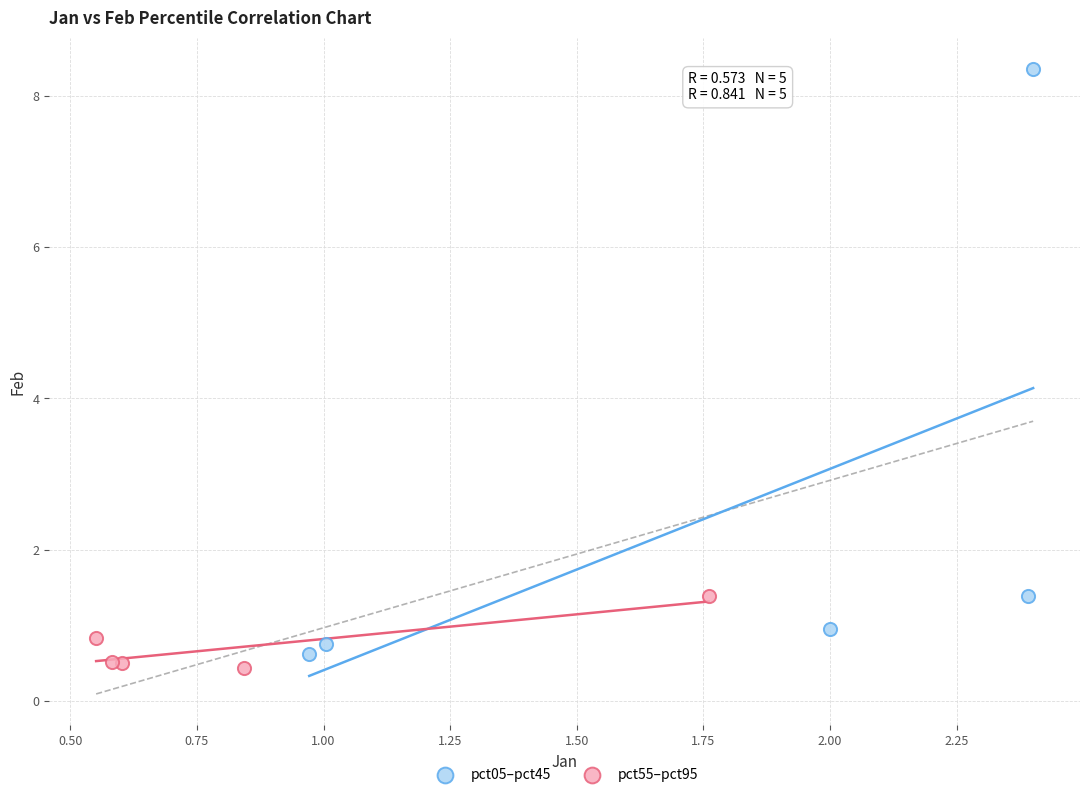

Which series contains the highest Y value?

pct05–pct45